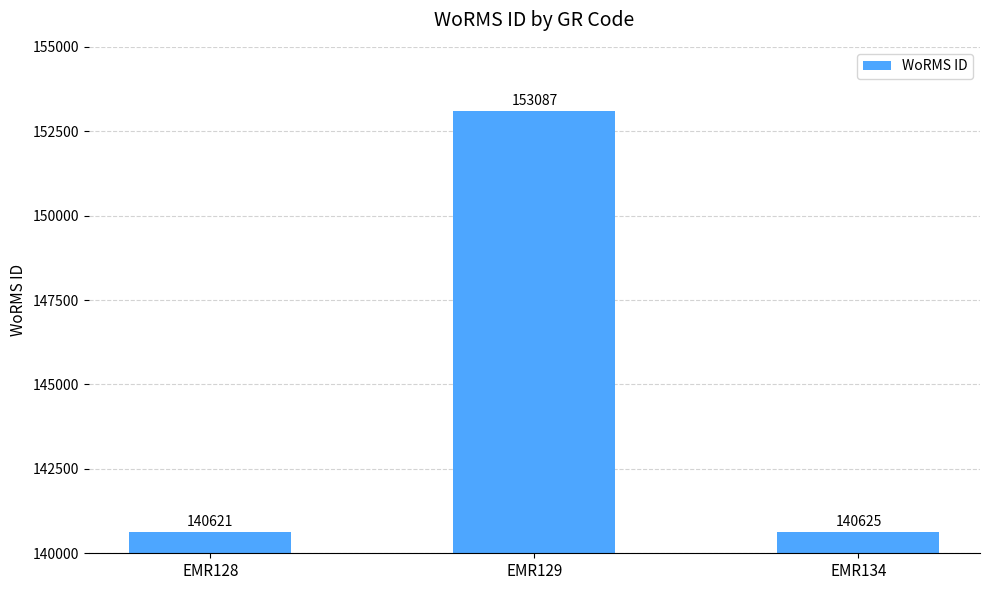

Reading left to right, transcribe all the data shown in this chart.

140621	153087	140625